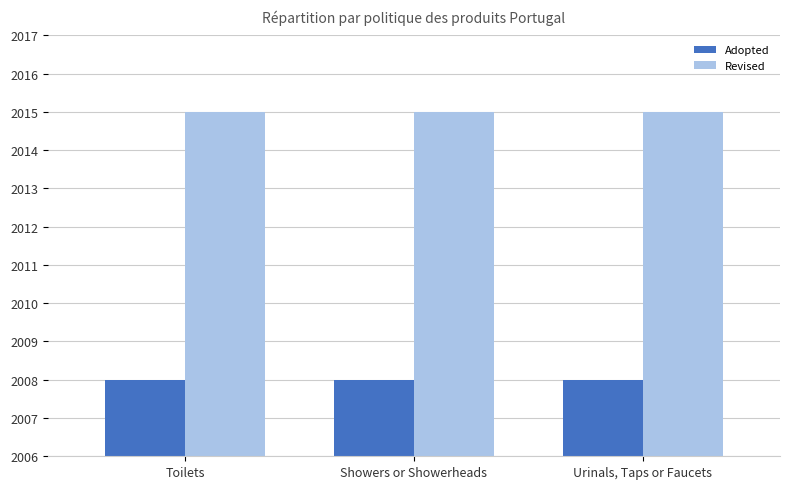

What is the difference between the highest and lowest values at Toilets?

7